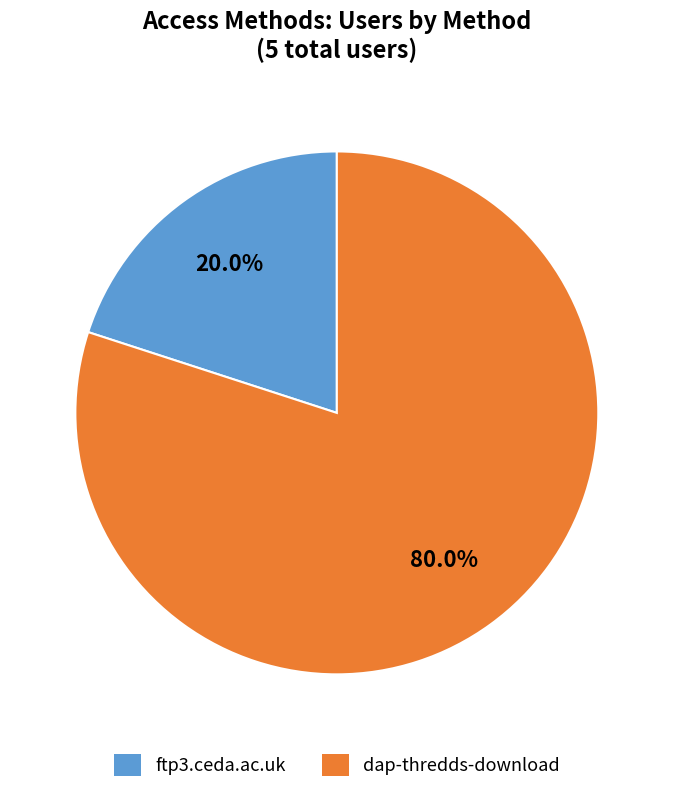

Which has a higher value, dap-thredds-download or ftp3.ceda.ac.uk?

dap-thredds-download